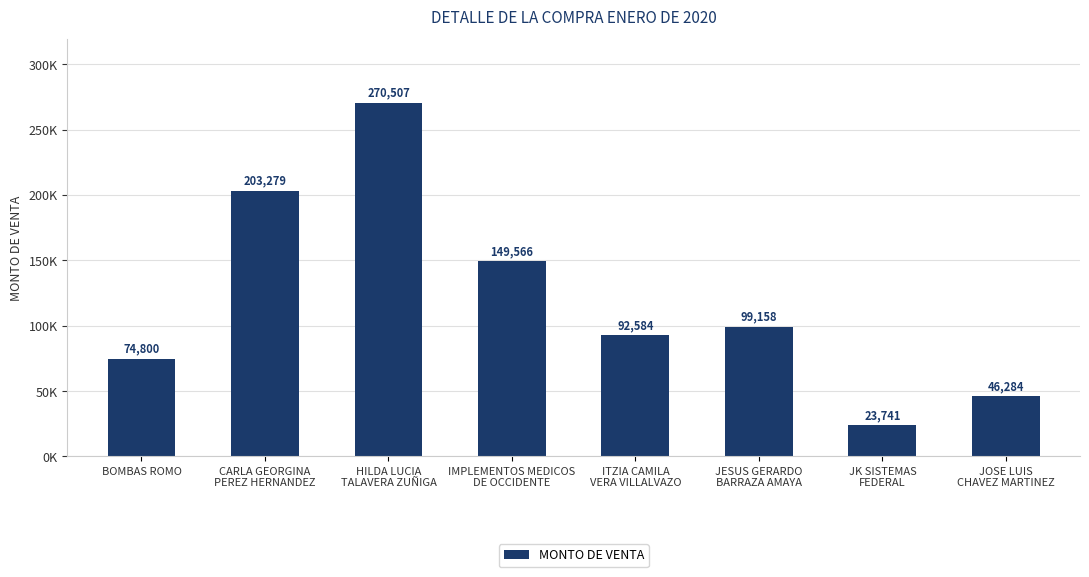

What is the sum of all values?

959918.6